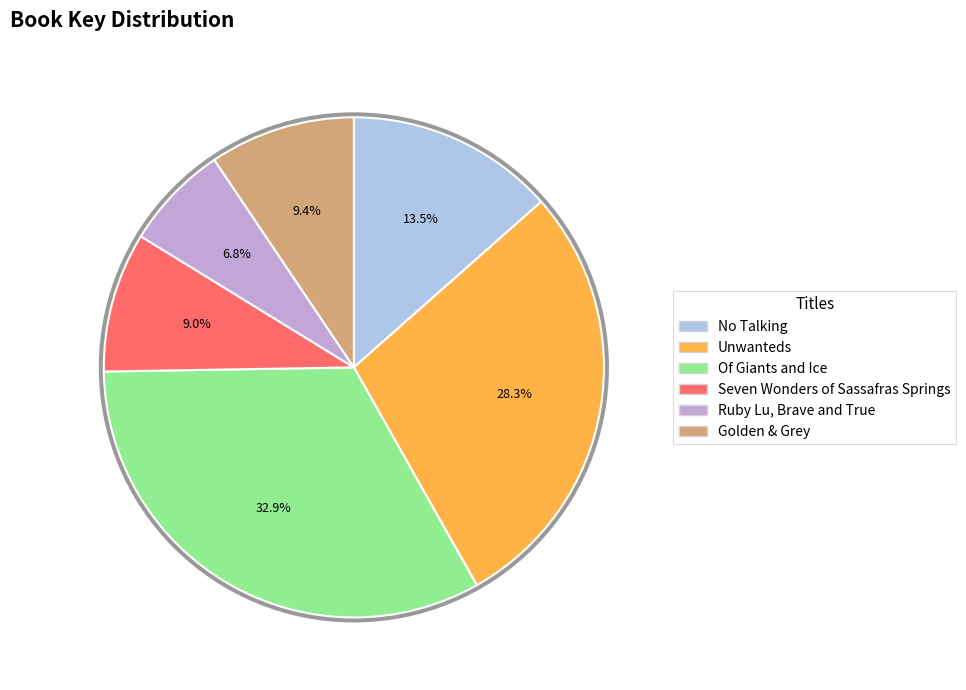

To the nearest percent, what is the difference between the Unwanteds and Ruby Lu, Brave and True slice percentages?

22%